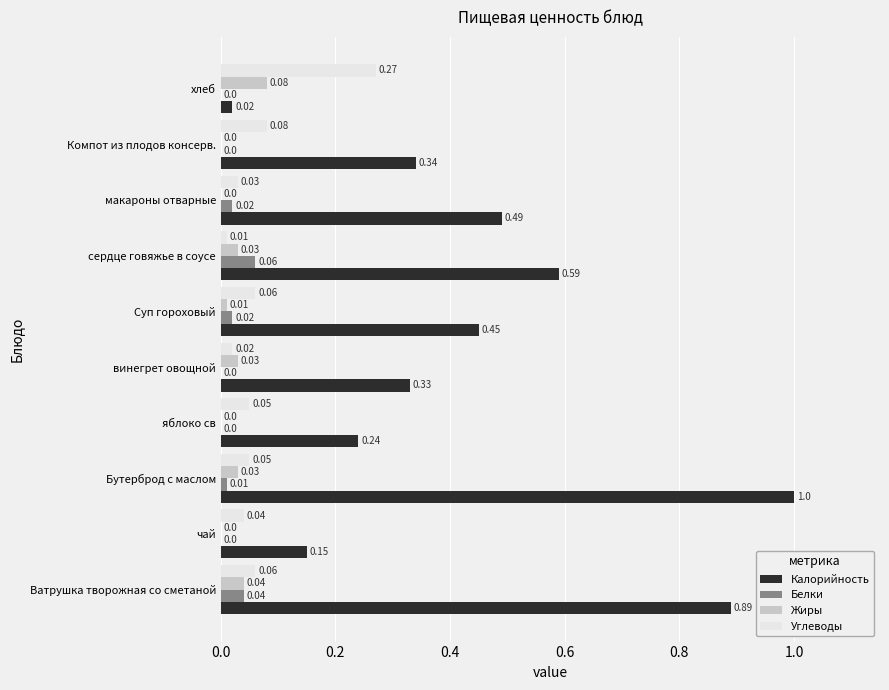

Which series has the largest range (max minus min)?

Калорийность